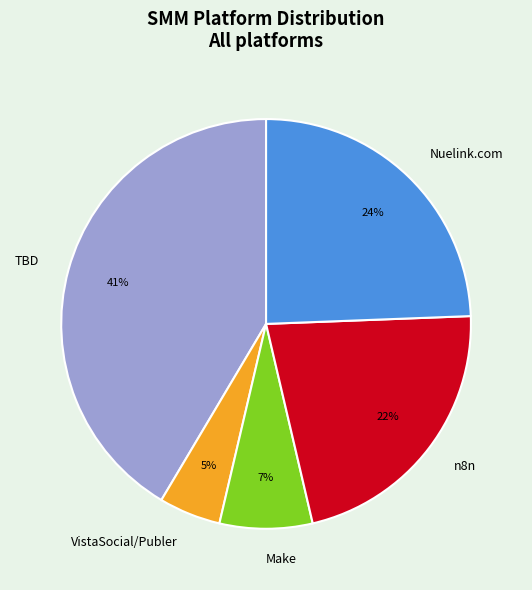

Is the sum of n8n and VistaSocial/Publer greater than half?

No